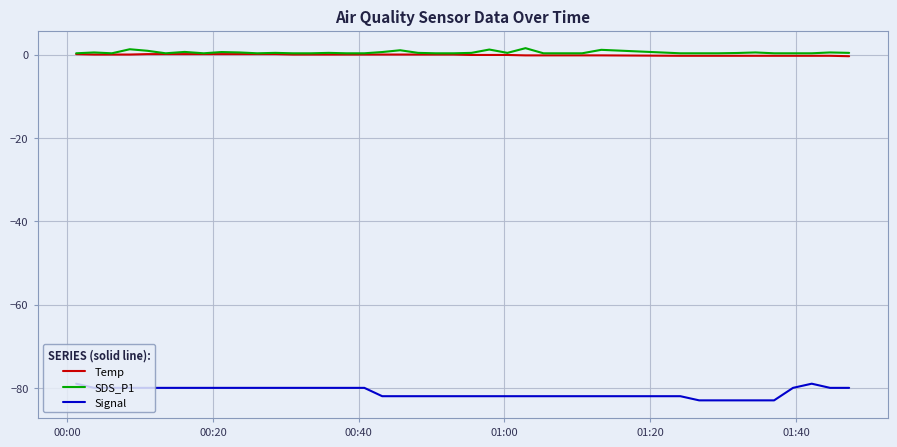

How many Signal values are between -82 and -80?

33